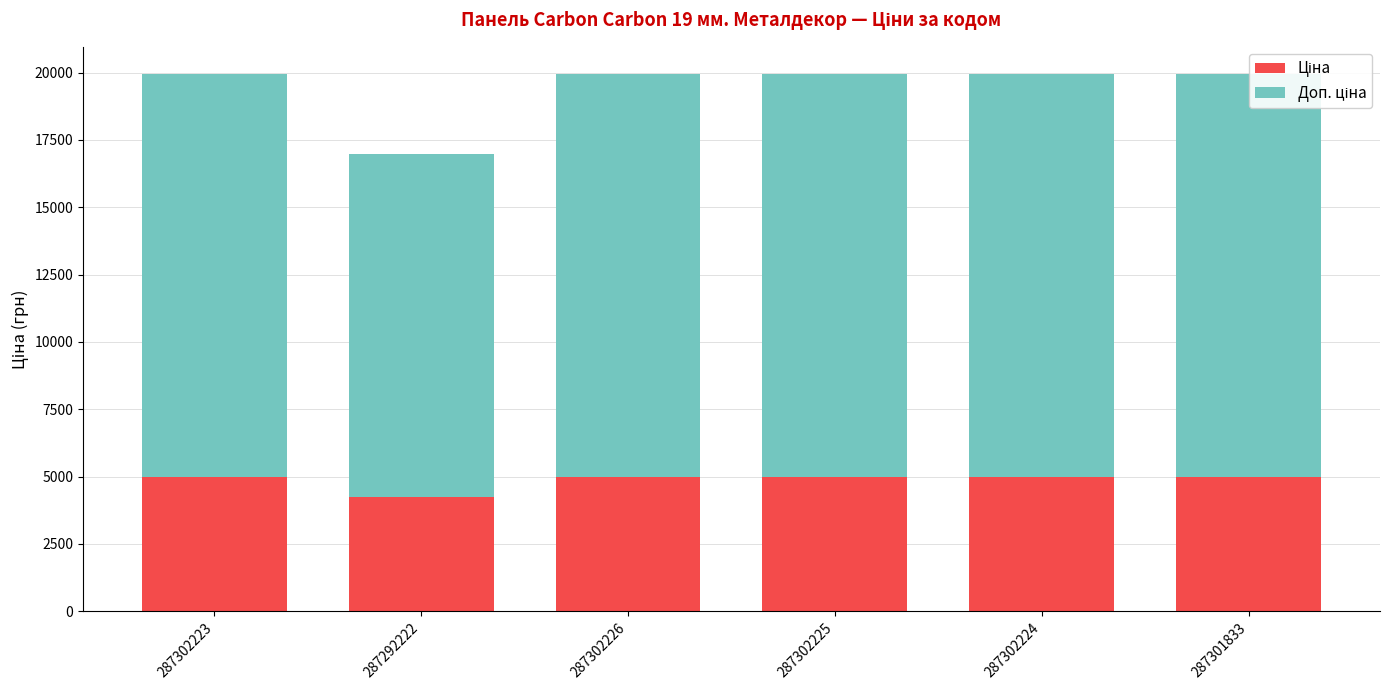

Is the value of Ціна at 287292222 greater than the value of Доп. ціна at 287302225?

No